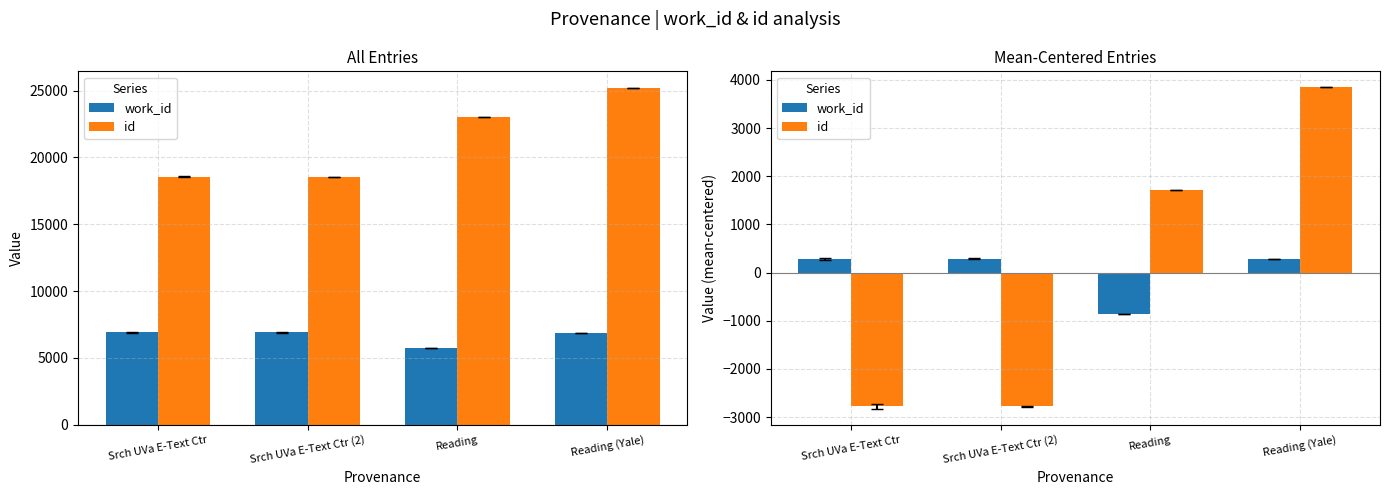

Rank the series at Reading (Yale) from highest to lowest value.

id, work_id